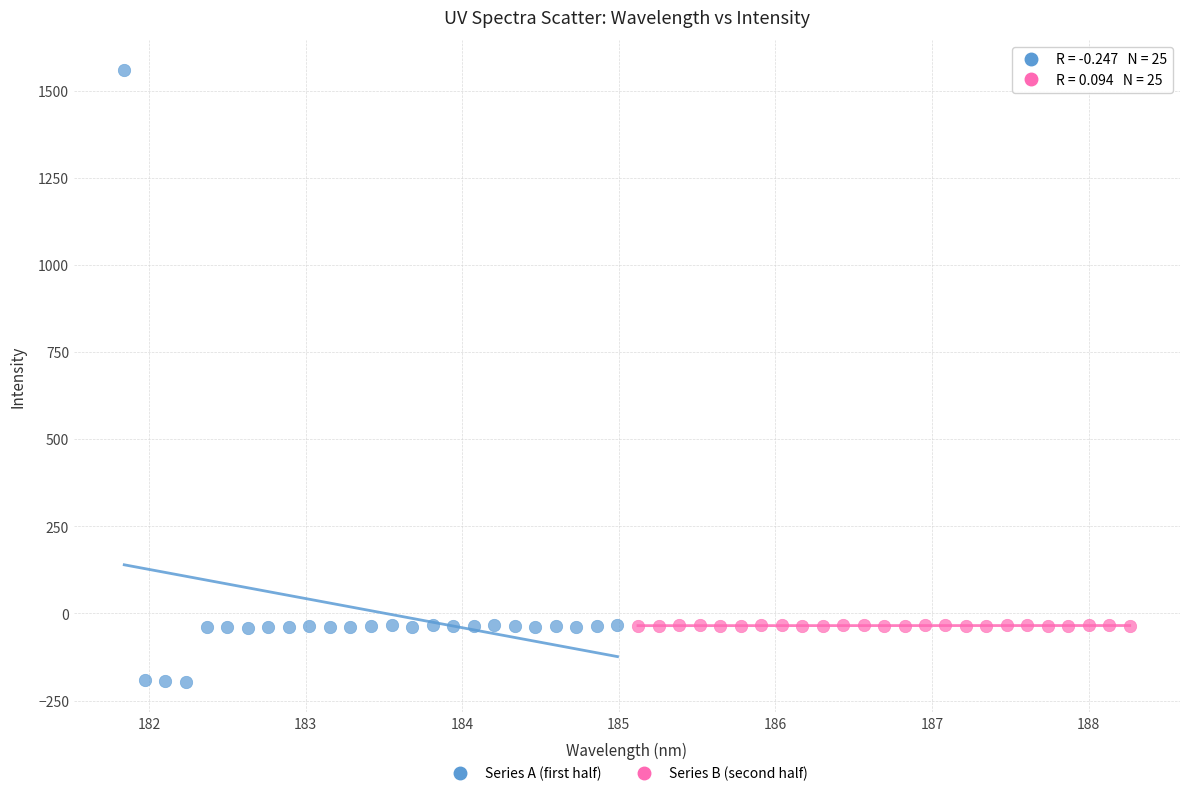

Which series contains the lowest Y value?

Series A (first half)